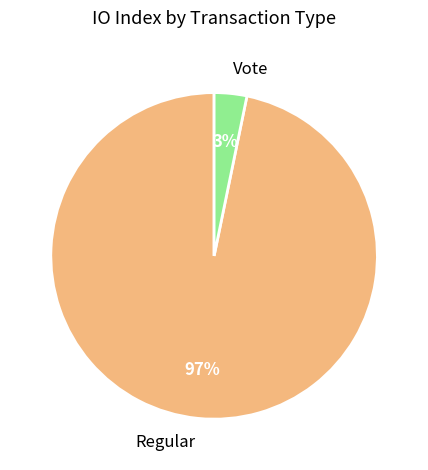

Which category accounts for the majority?

Regular